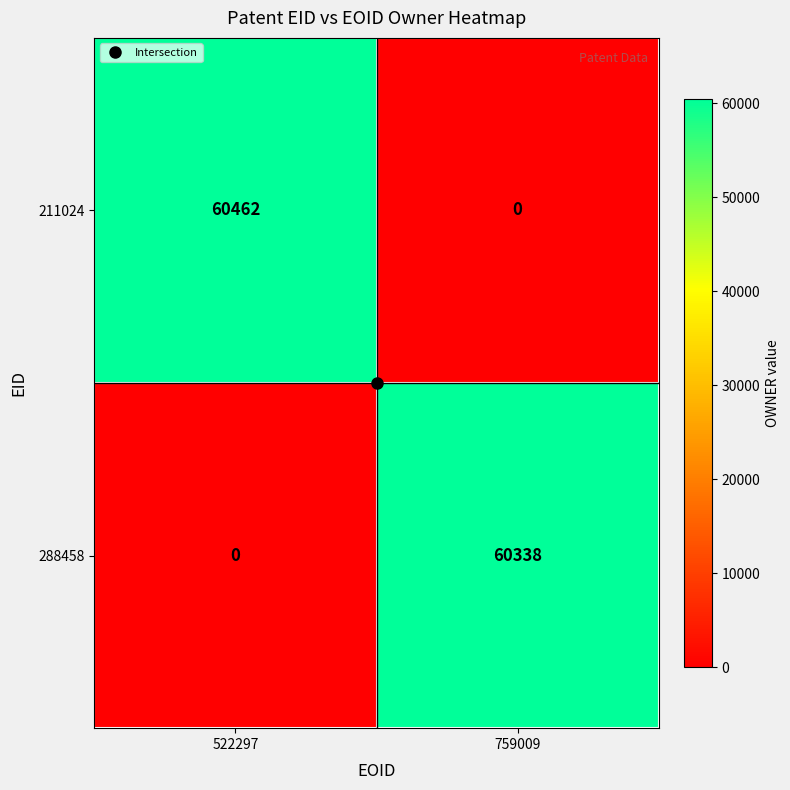

What is the sum of all 211024 values?

60462